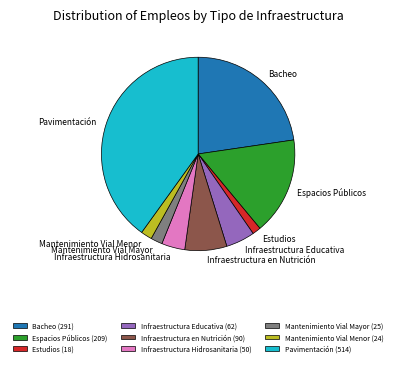

Which has a higher value, Mantenimiento Vial Mayor or Infraestructura en Nutrición?

Infraestructura en Nutrición